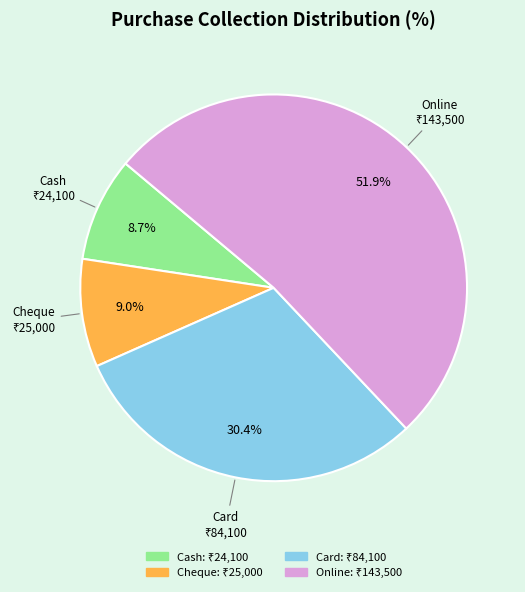

Does Card account for over 50% of the chart?

No